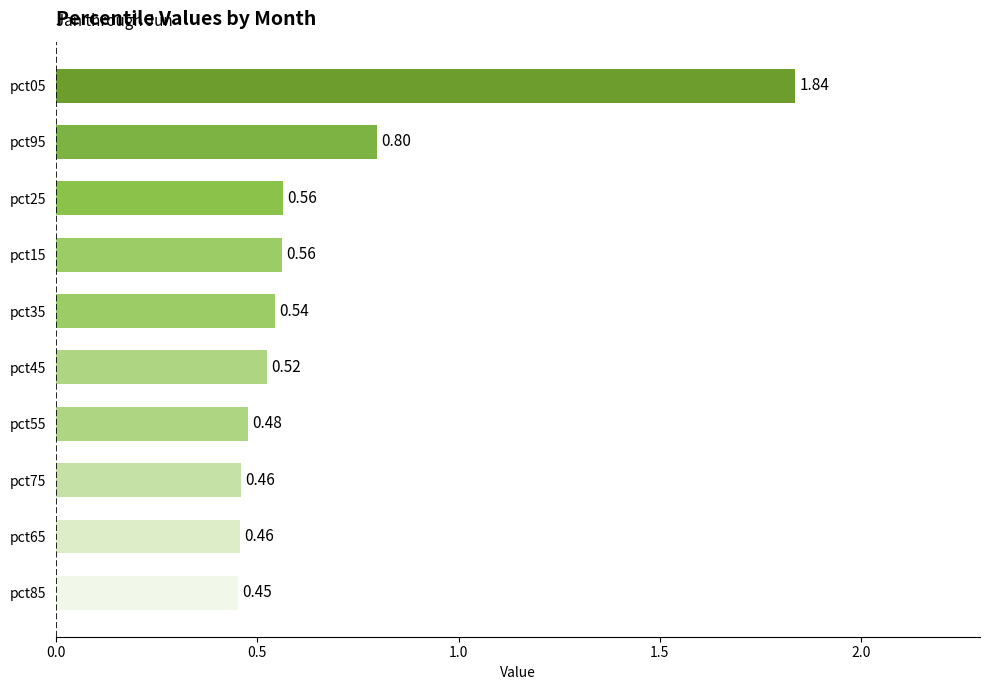

What is the sum of all values?

6.7